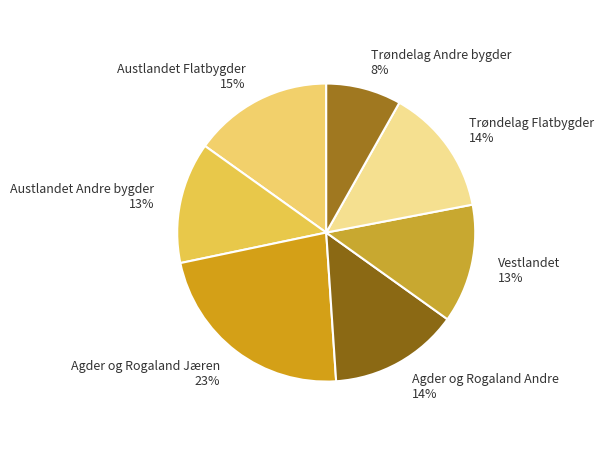

What is the smallest slice in the pie chart?

Trøndelag Andre bygder